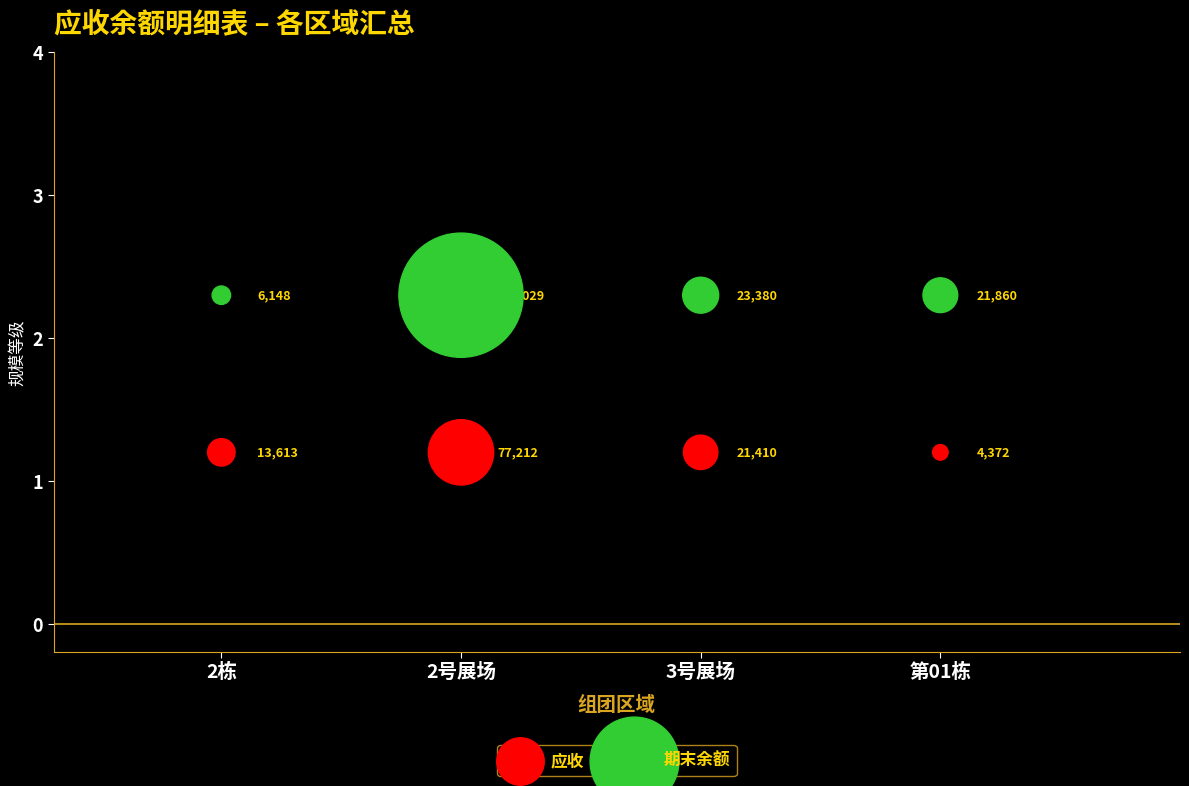

In the 期末余额 series, what Y value is closest to 2?

2.3